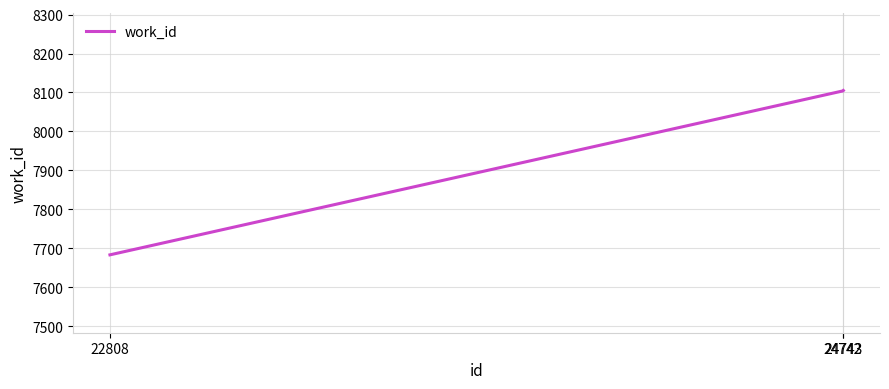

Is it true that the value at 24743 is 8105?

True